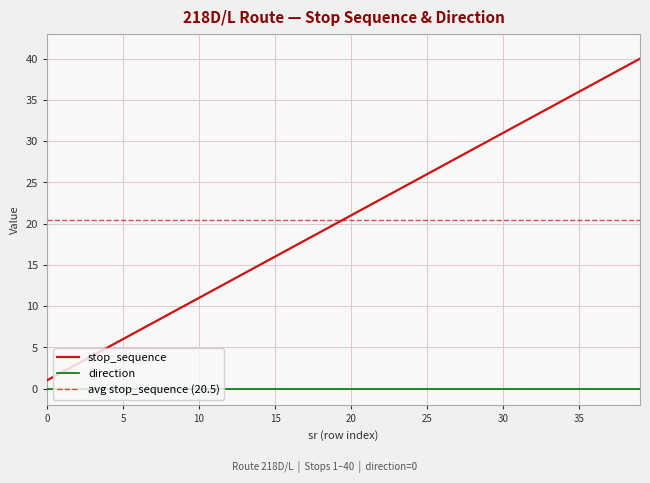

What is the value of the 20th point from the left?

20